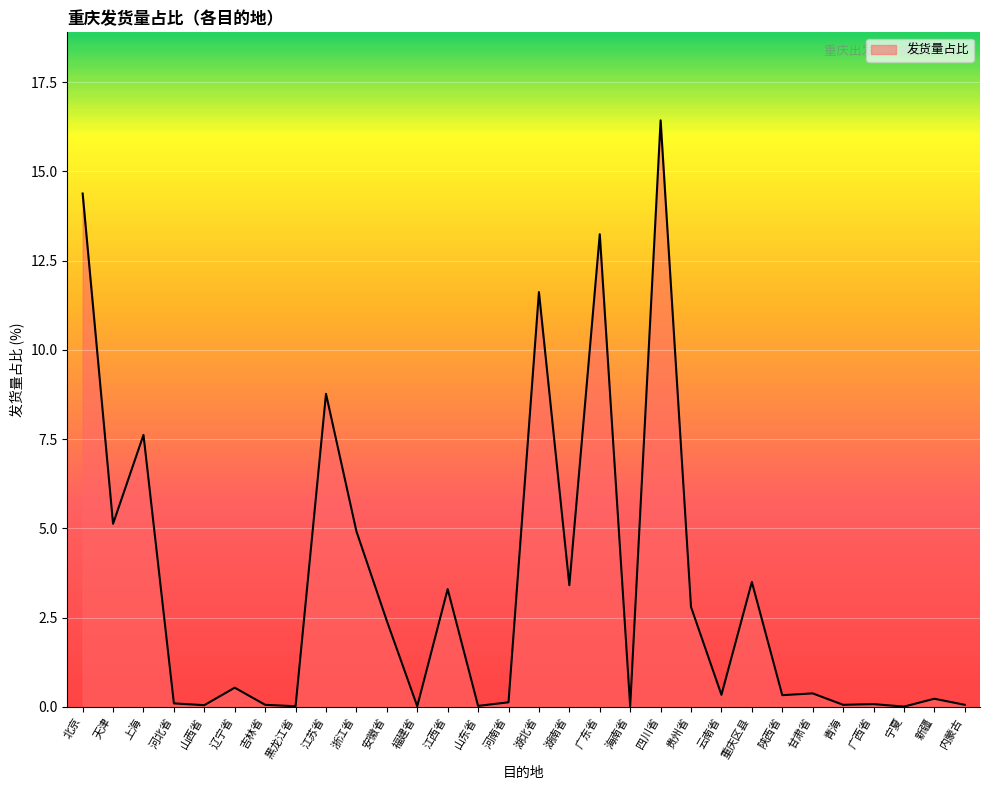

True or false: there are more than 0 points higher than both neighbors.

True